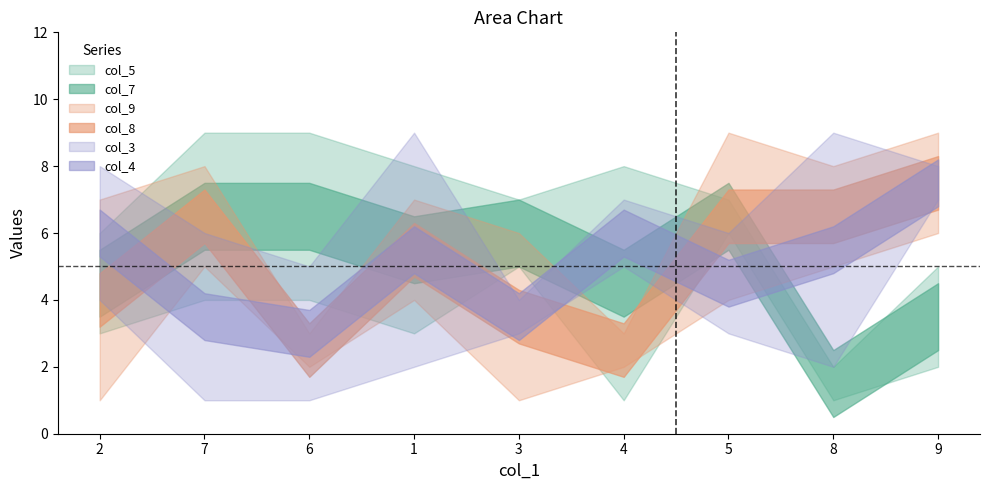

What position from the right is 9?

1